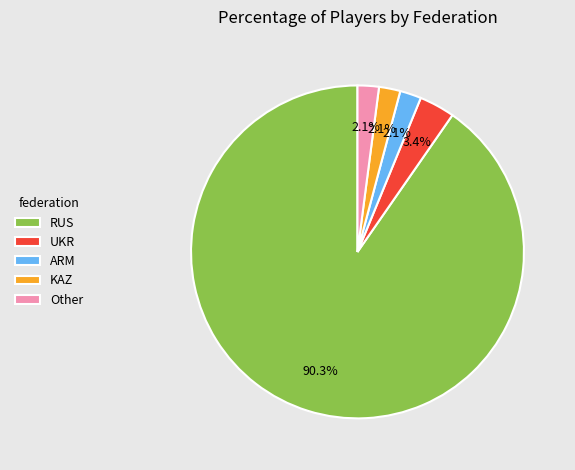

Which slice represents more than half of the pie?

RUS